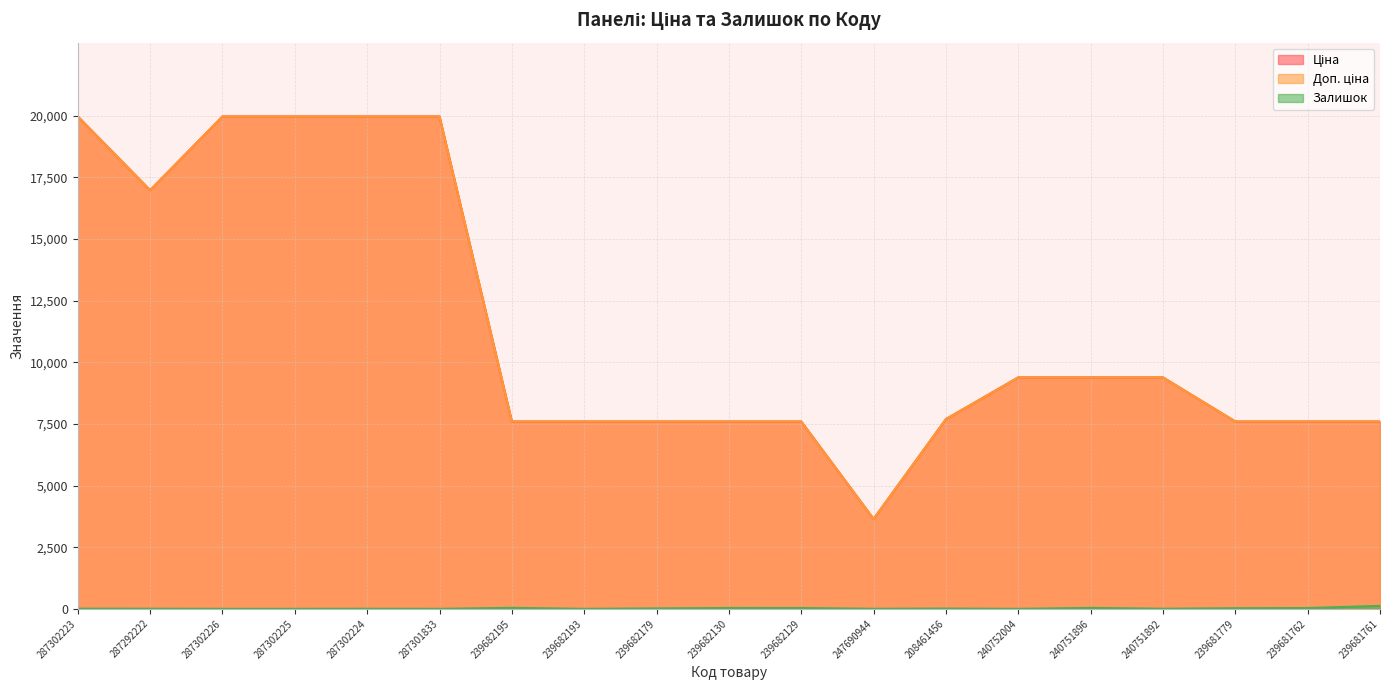

Rank the series at 287302224 from lowest to highest value.

Залишок, Ціна, Доп. ціна